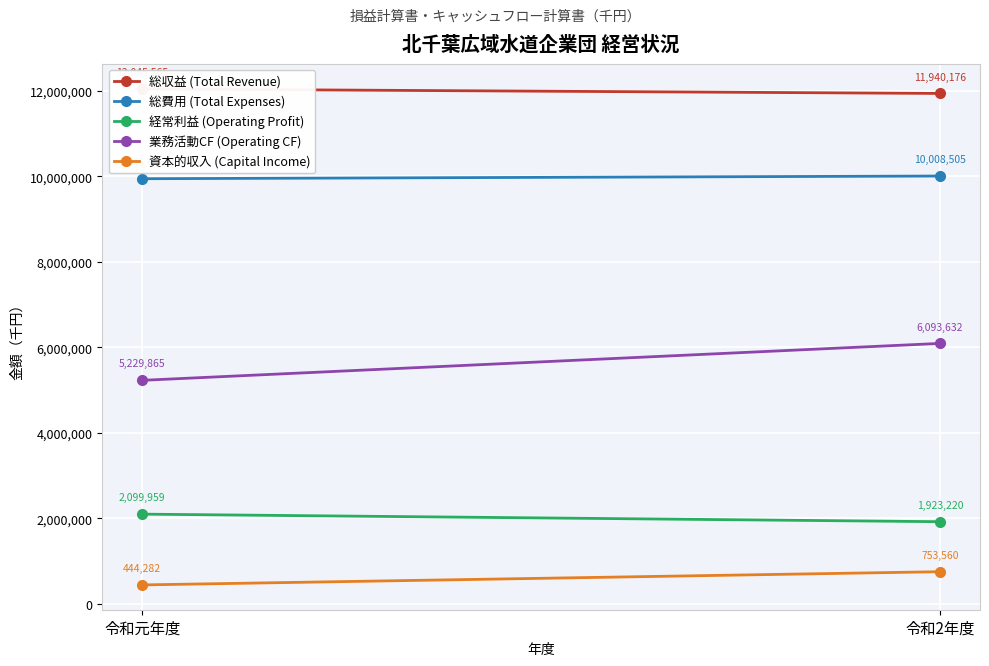

What is the label of the 2nd point from the right?

令和元年度